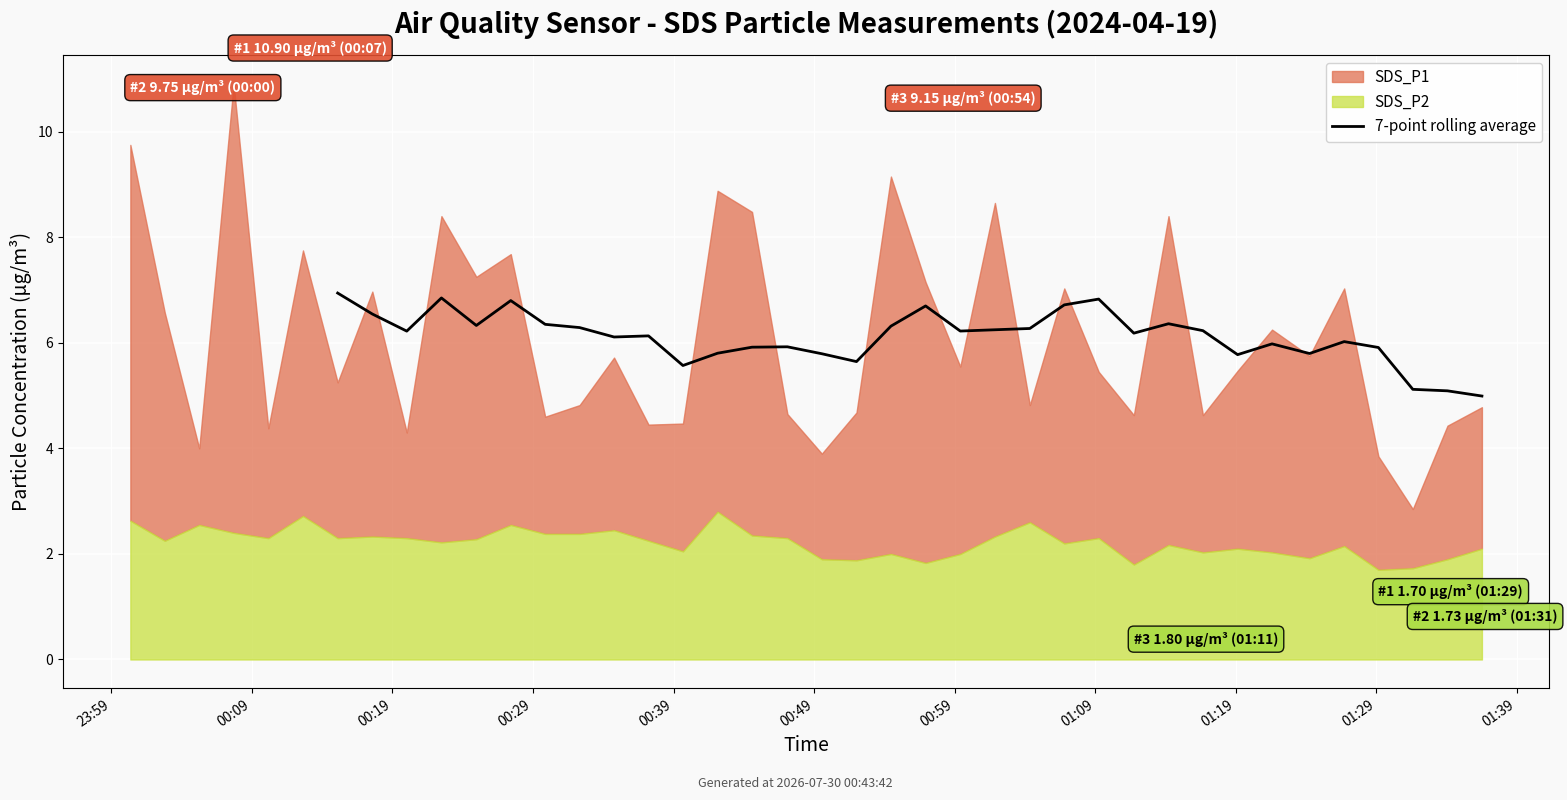

Does the chart display data point markers on the line(s)?

No